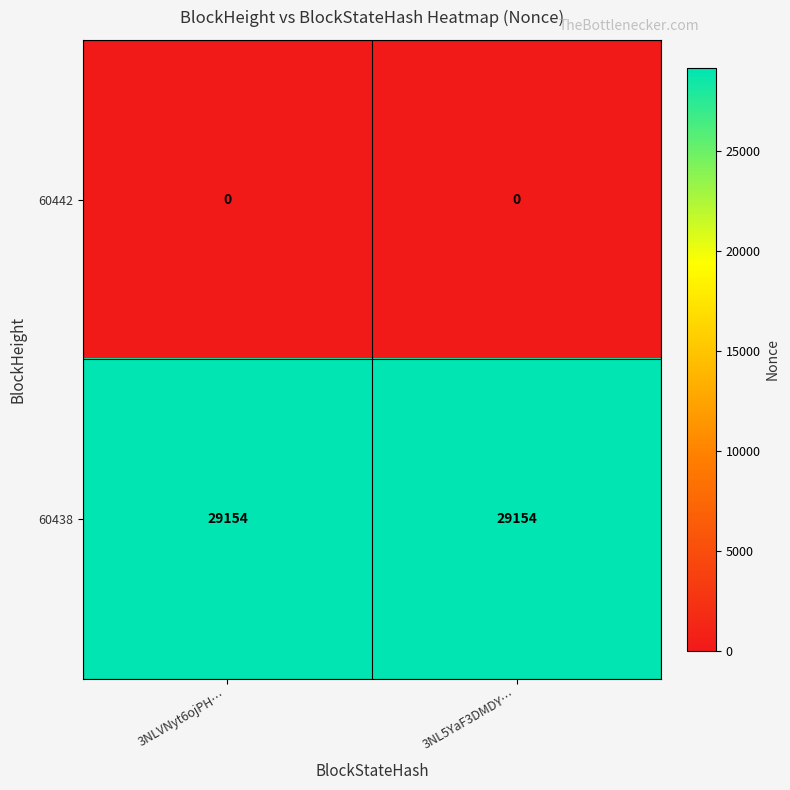

Which series has the largest total across all categories?

60438